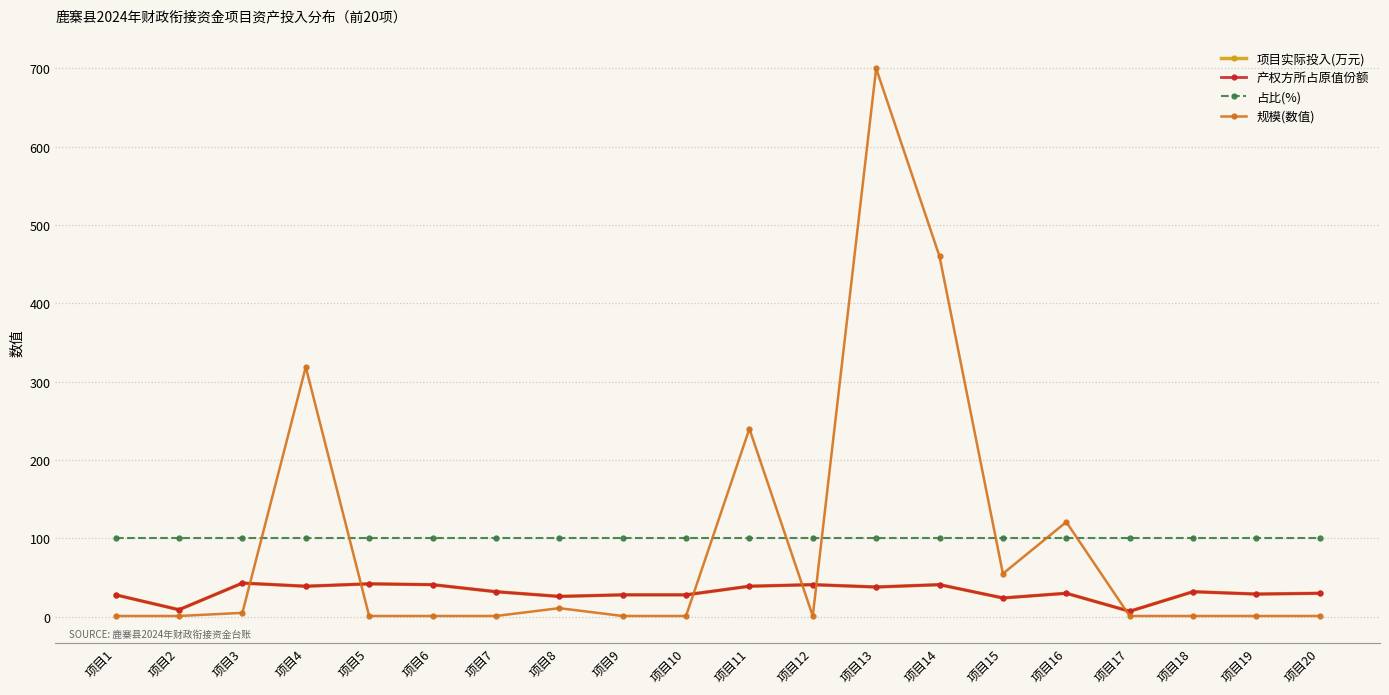

True or false: 规模(数值) and 项目实际投入(万元) cross at least once.

True